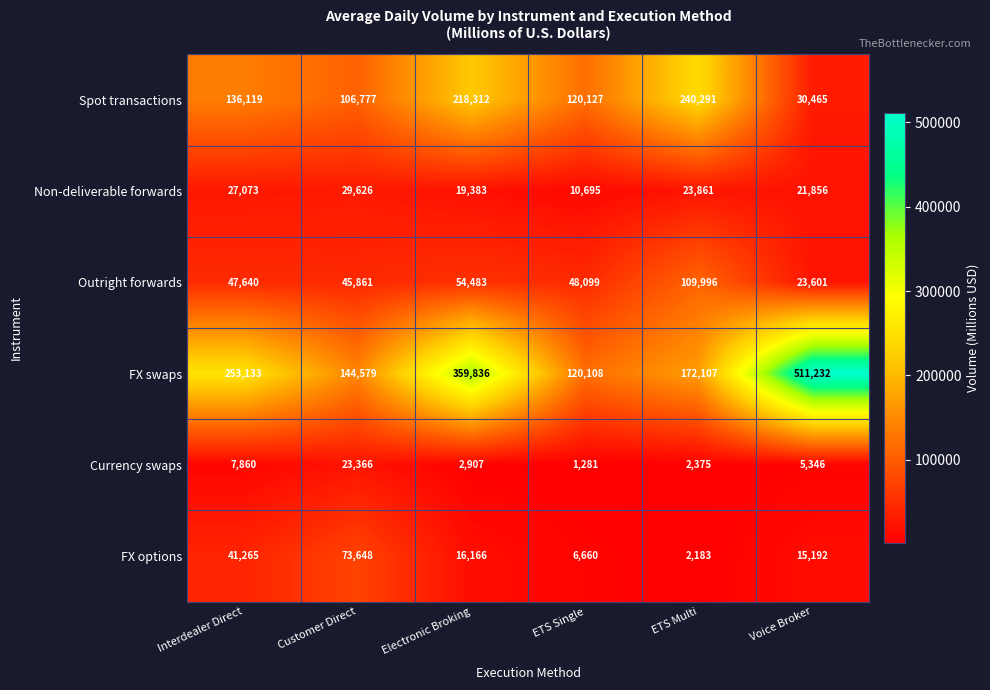

What is the total value across all series at Customer Direct?

423857